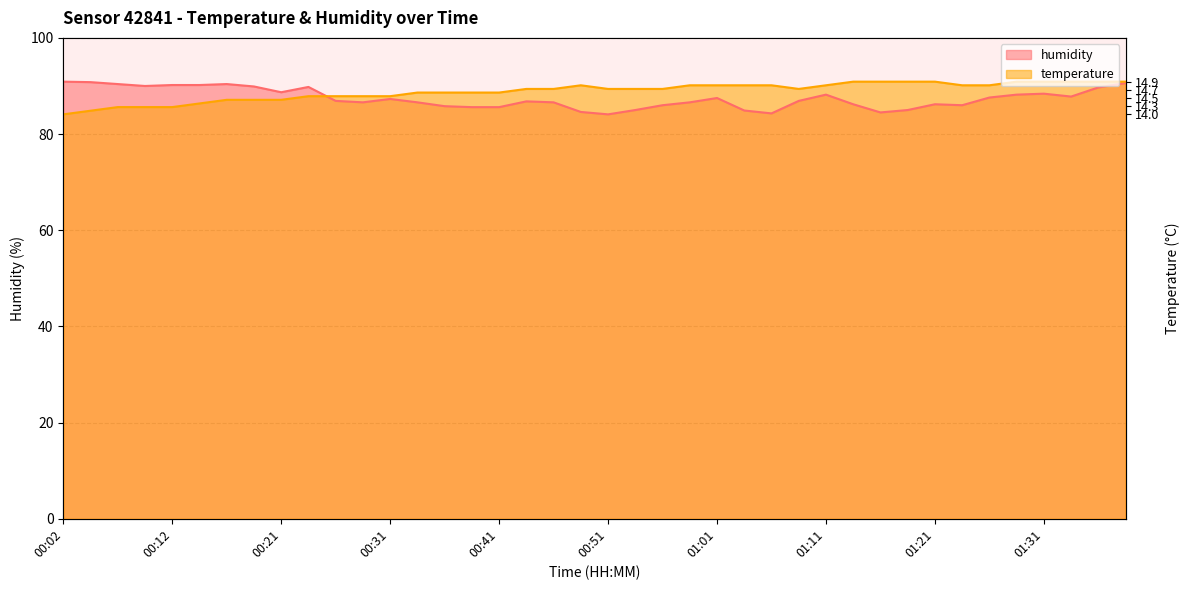

Which series changed the most between 00:04 and 00:19?

temperature